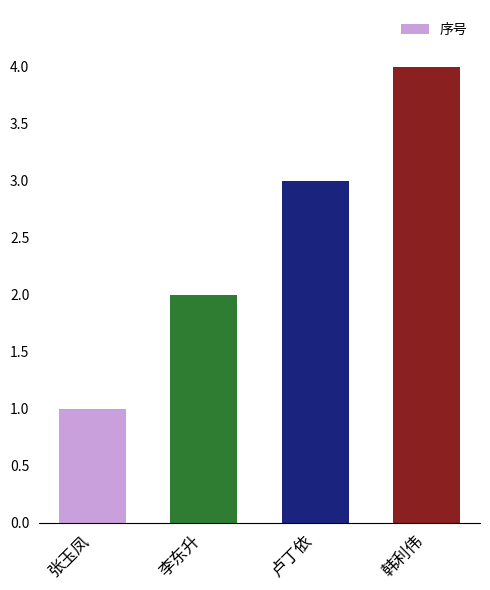

What is the change in value from 卢丁依 to 韩利伟?

+1